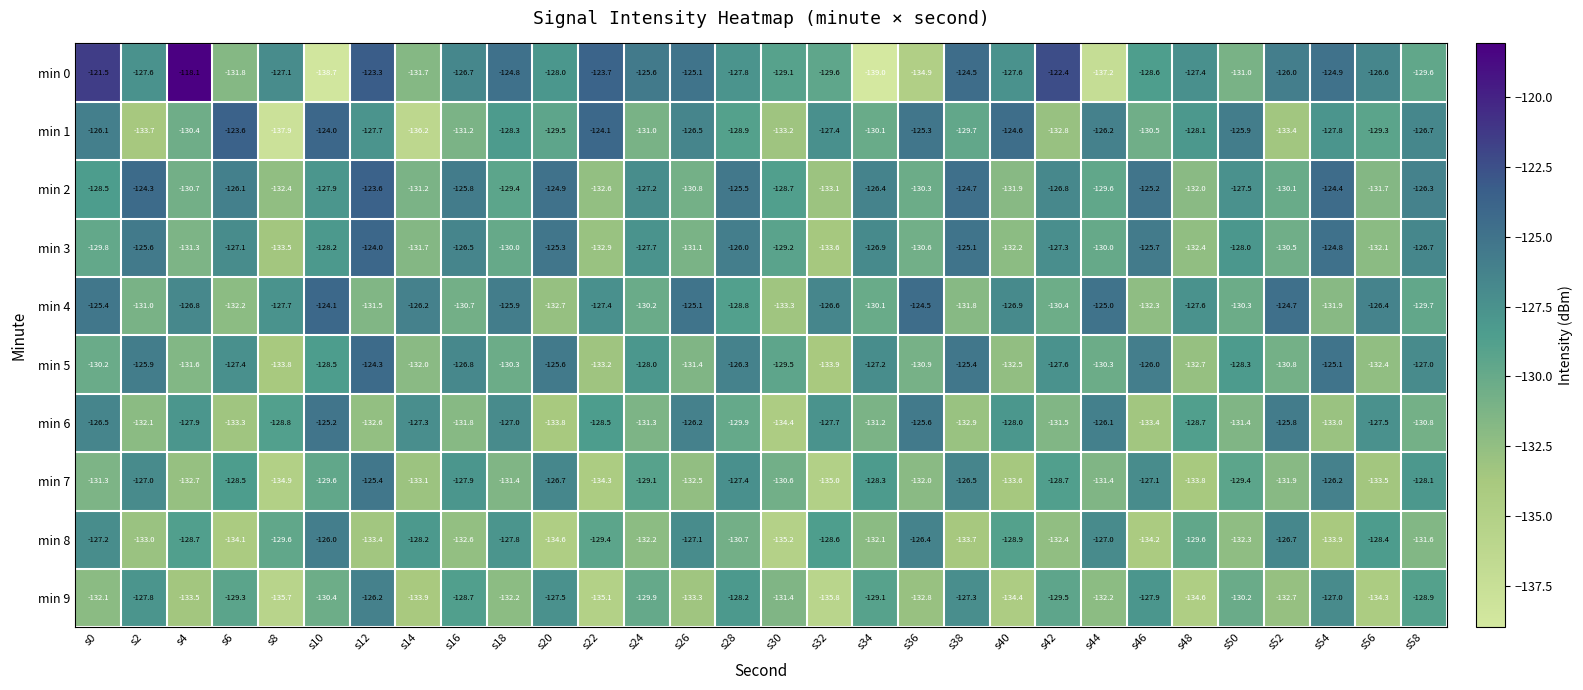

At which category does the chart reach its peak across all series?

s4